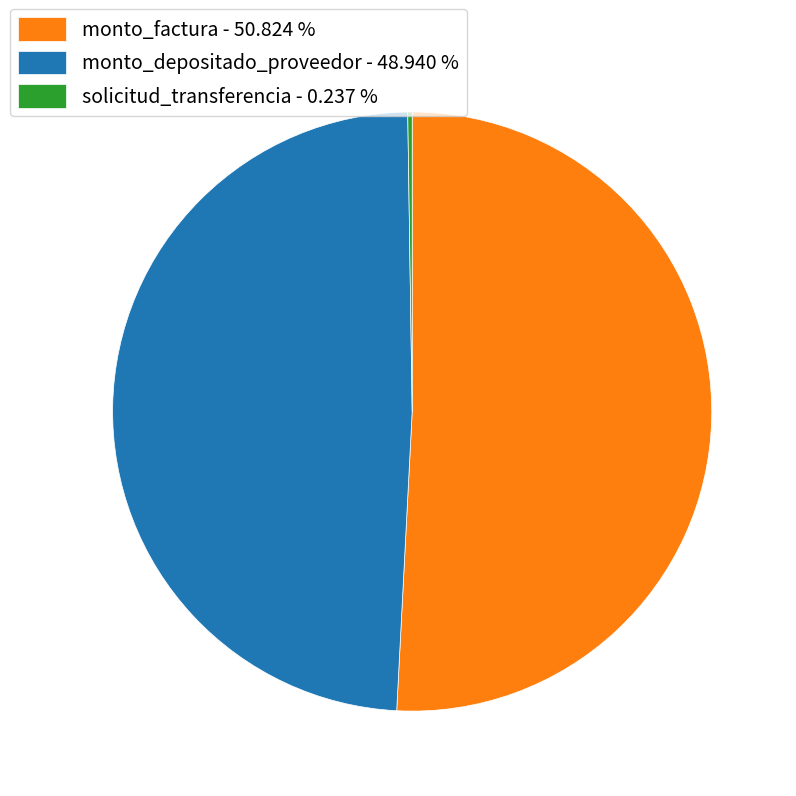

Which slice is the largest?

monto_factura - 50.824 %